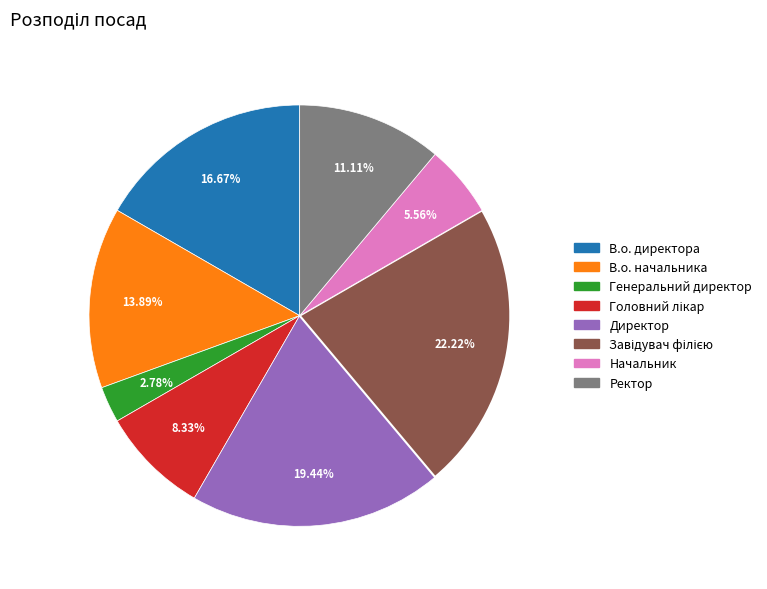

Which has a higher value, Начальник or Ректор?

Ректор